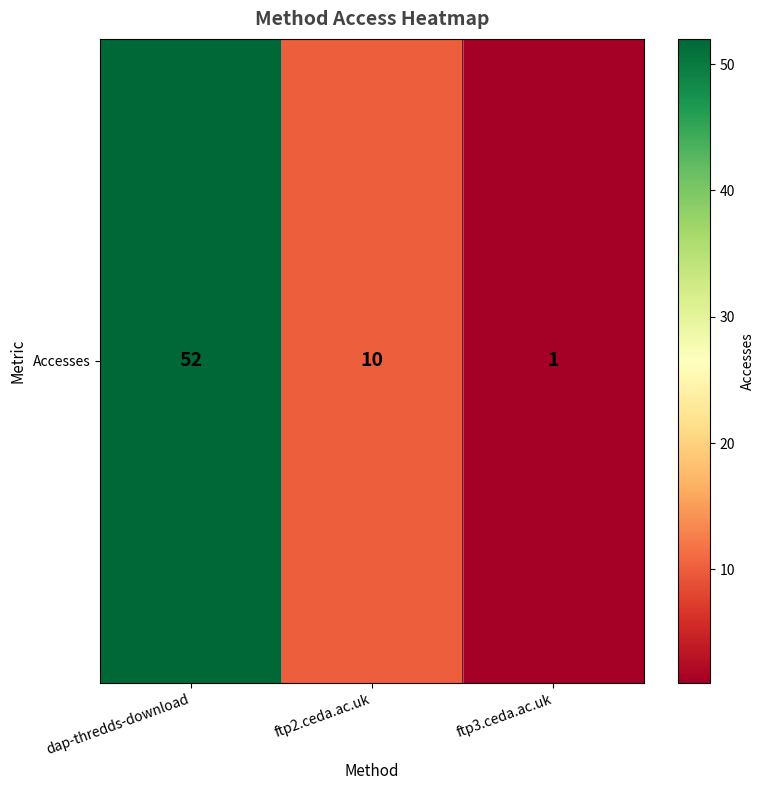

At which label is the value closest to 26?

ftp2.ceda.ac.uk